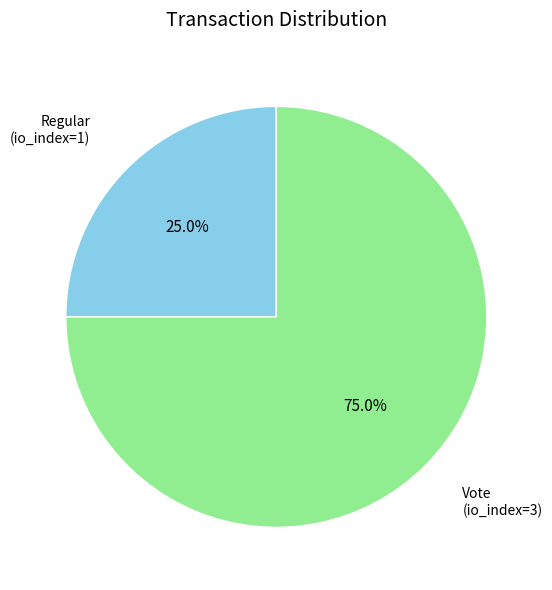

Is the sum of Vote and Regular greater than half?

Yes